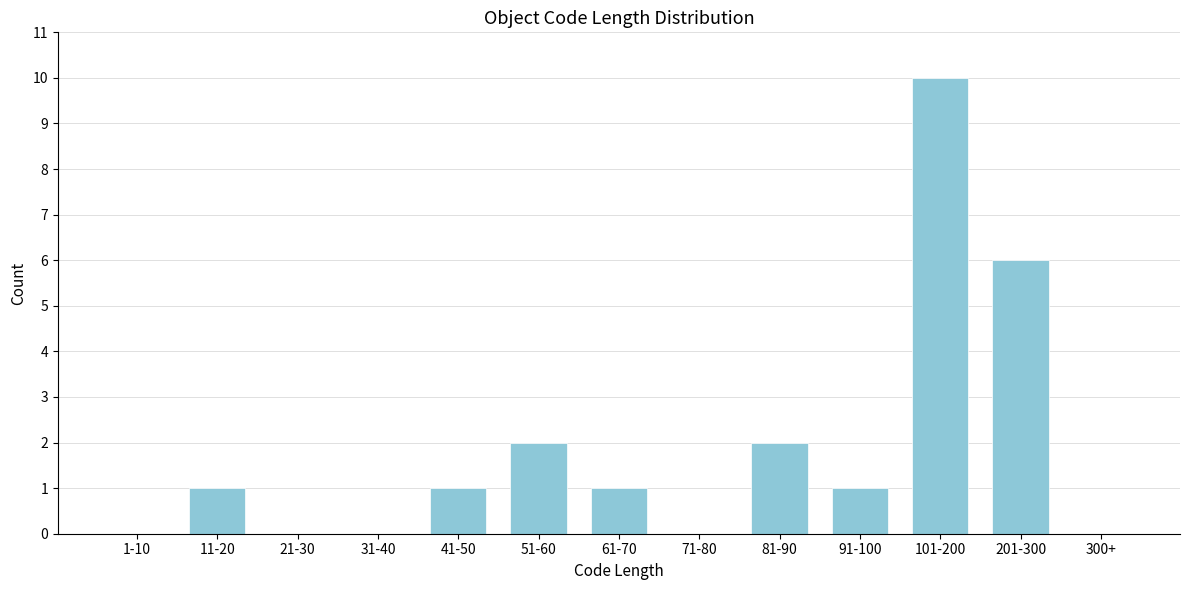

Reading left to right, transcribe all the data shown in this chart.

1-10=0	11-20=1	21-30=0	31-40=0	41-50=1	51-60=2	61-70=1	71-80=0	81-90=2	91-100=1	101-200=10	201-300=6	300+=0